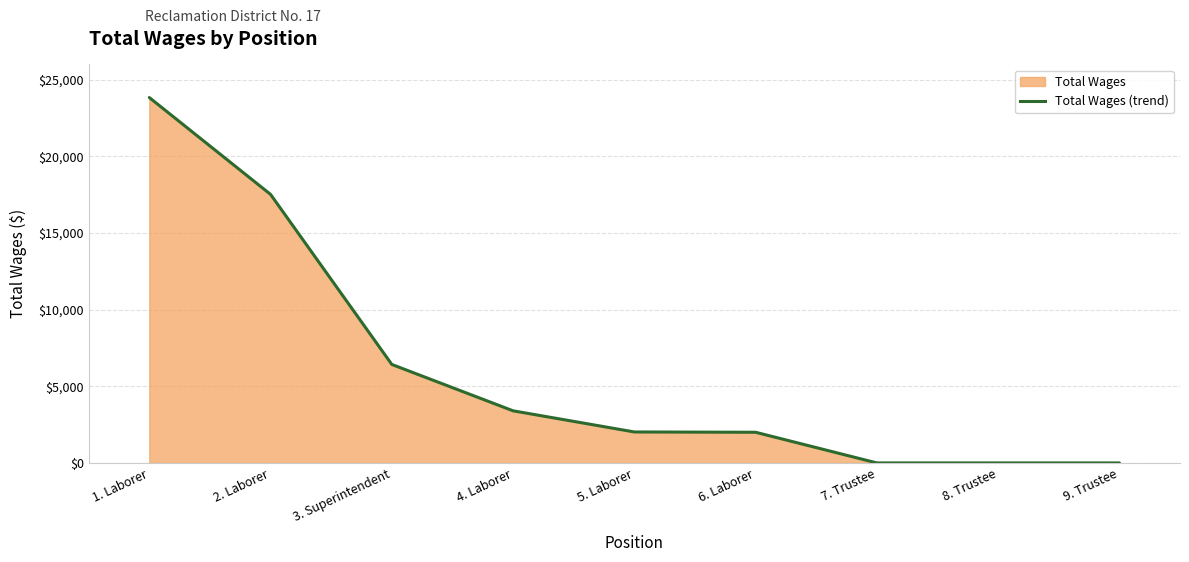

Where is the data nearest to the value 11920?

3. Superintendent